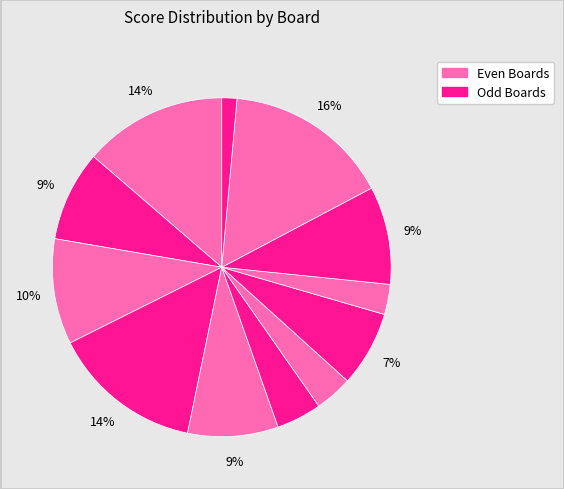

To the nearest percent, what is the average slice percentage?

8%